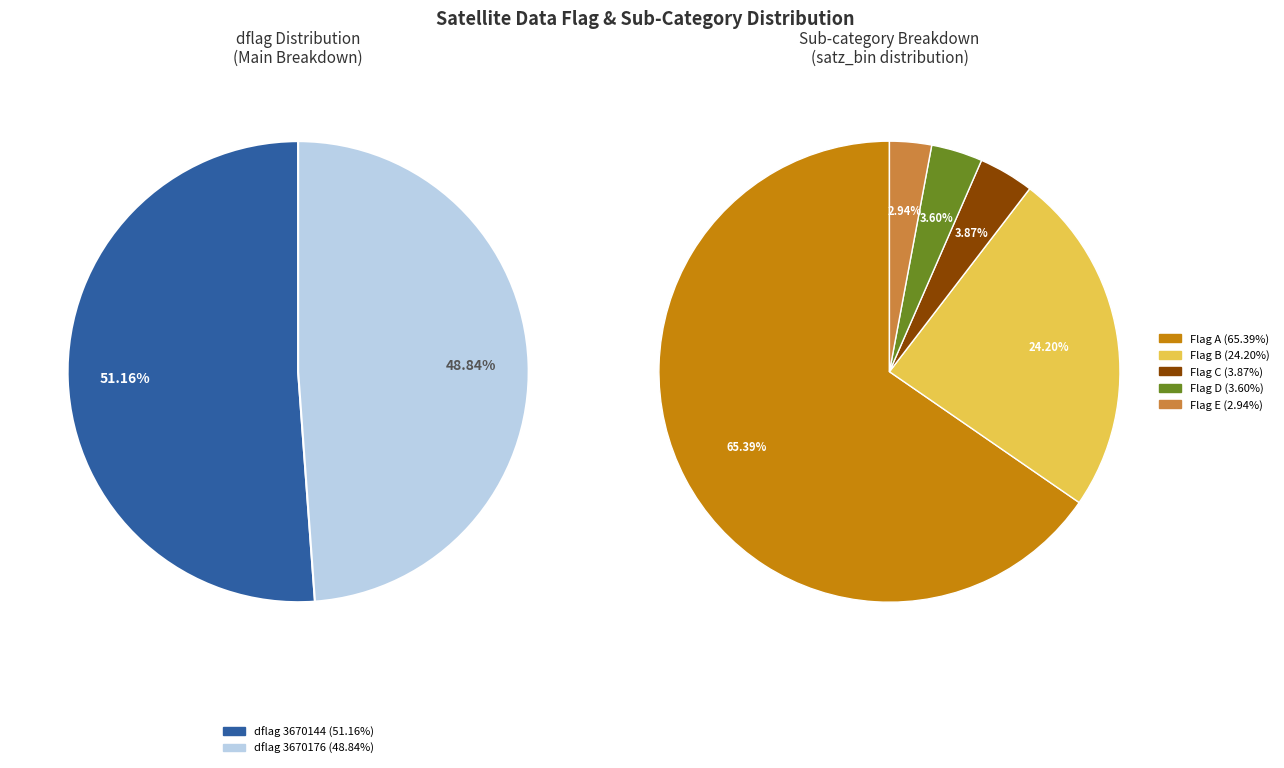

How many slices are in this pie chart?

2